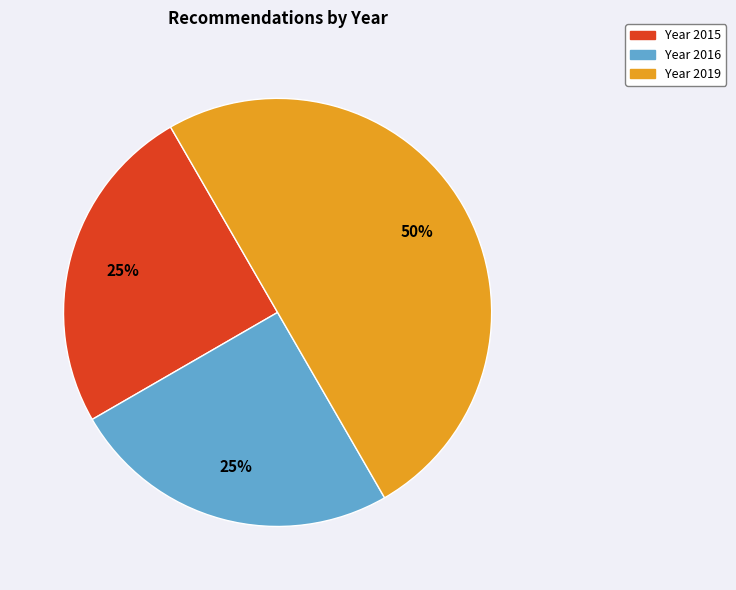

How many slices are in this pie chart?

3